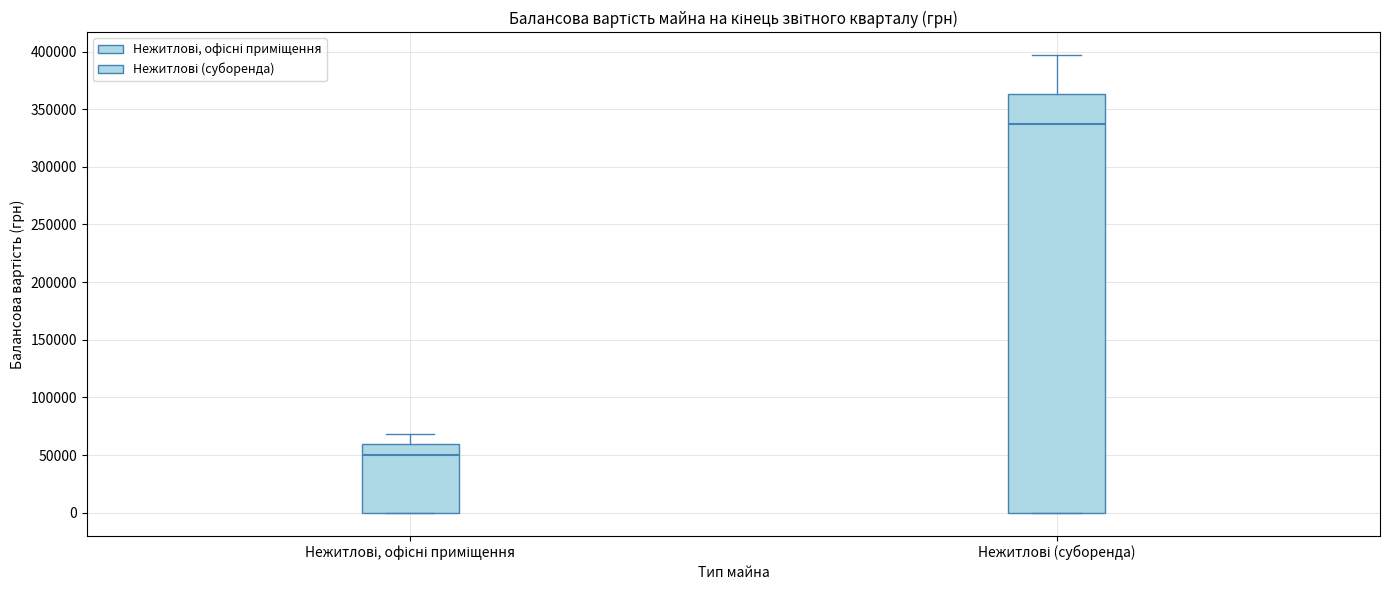

Where does the median line of the box for Нежитлові (суборенда) sit on the y-axis? The values are not printed on the chart, so give them approximately, as read against the axis.

335000